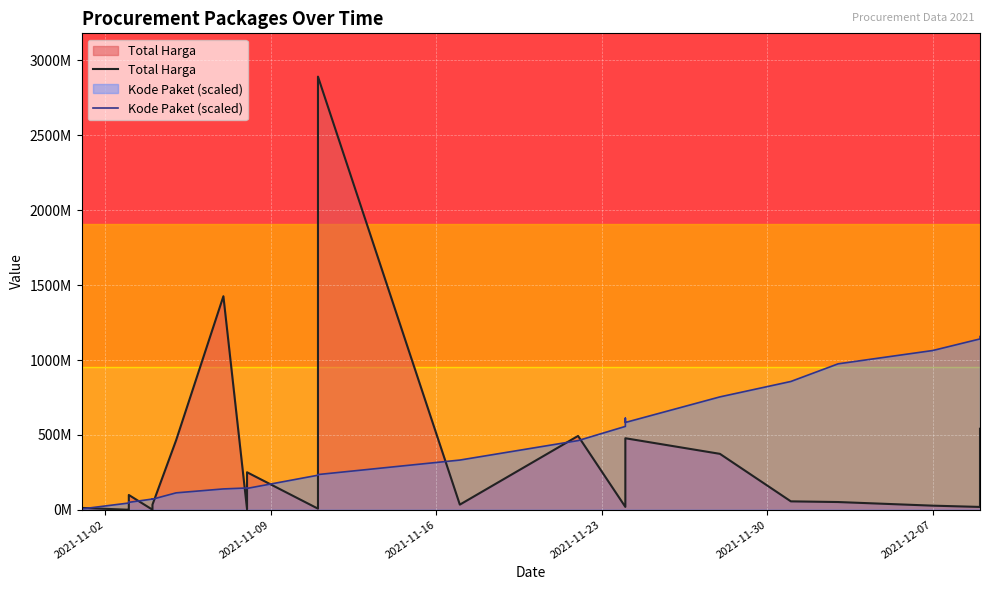

How many times do Kode Paket (scaled) and Total Harga cross each other?

12